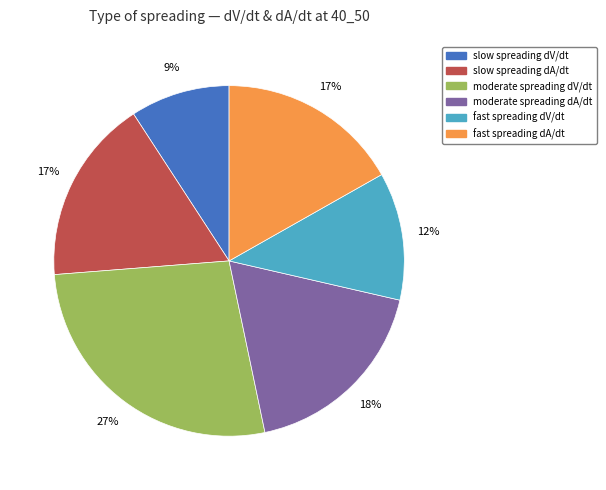

To the nearest percent, what percentage of the pie is fast spreading dV/dt?

12%